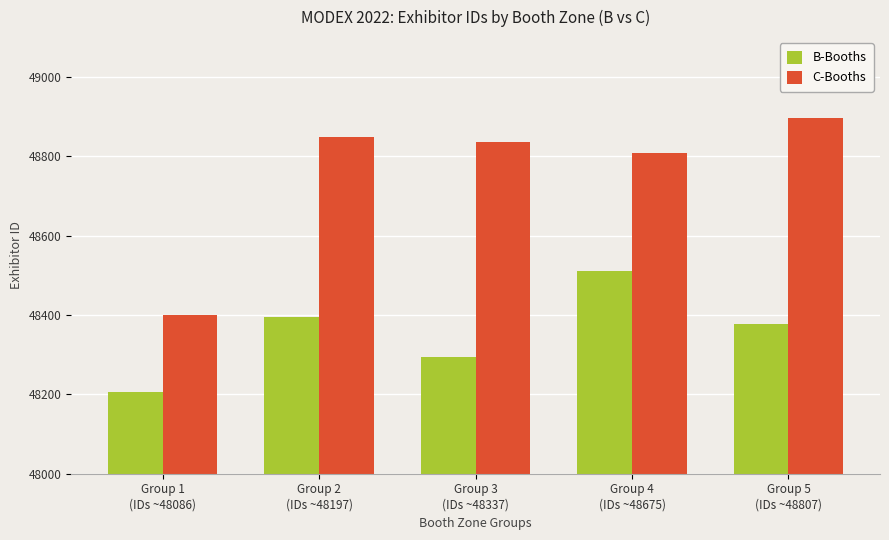

What value does the C-Booths series have at Group 4
(IDs ~48675)?

48808